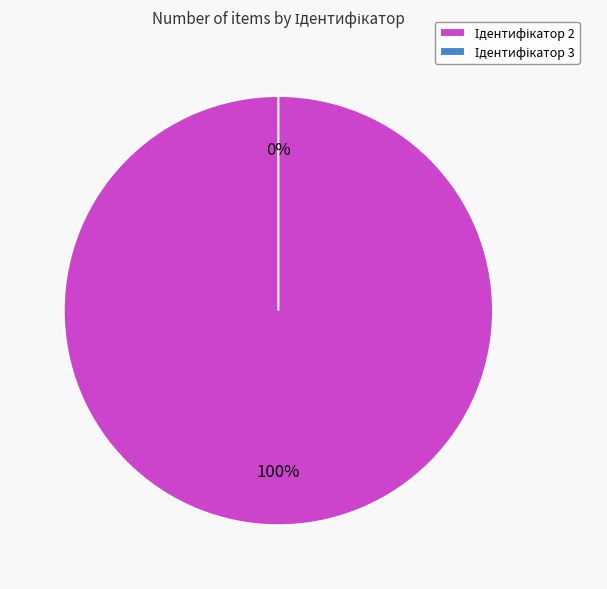

How much of the chart is everything except 3?

100.0%